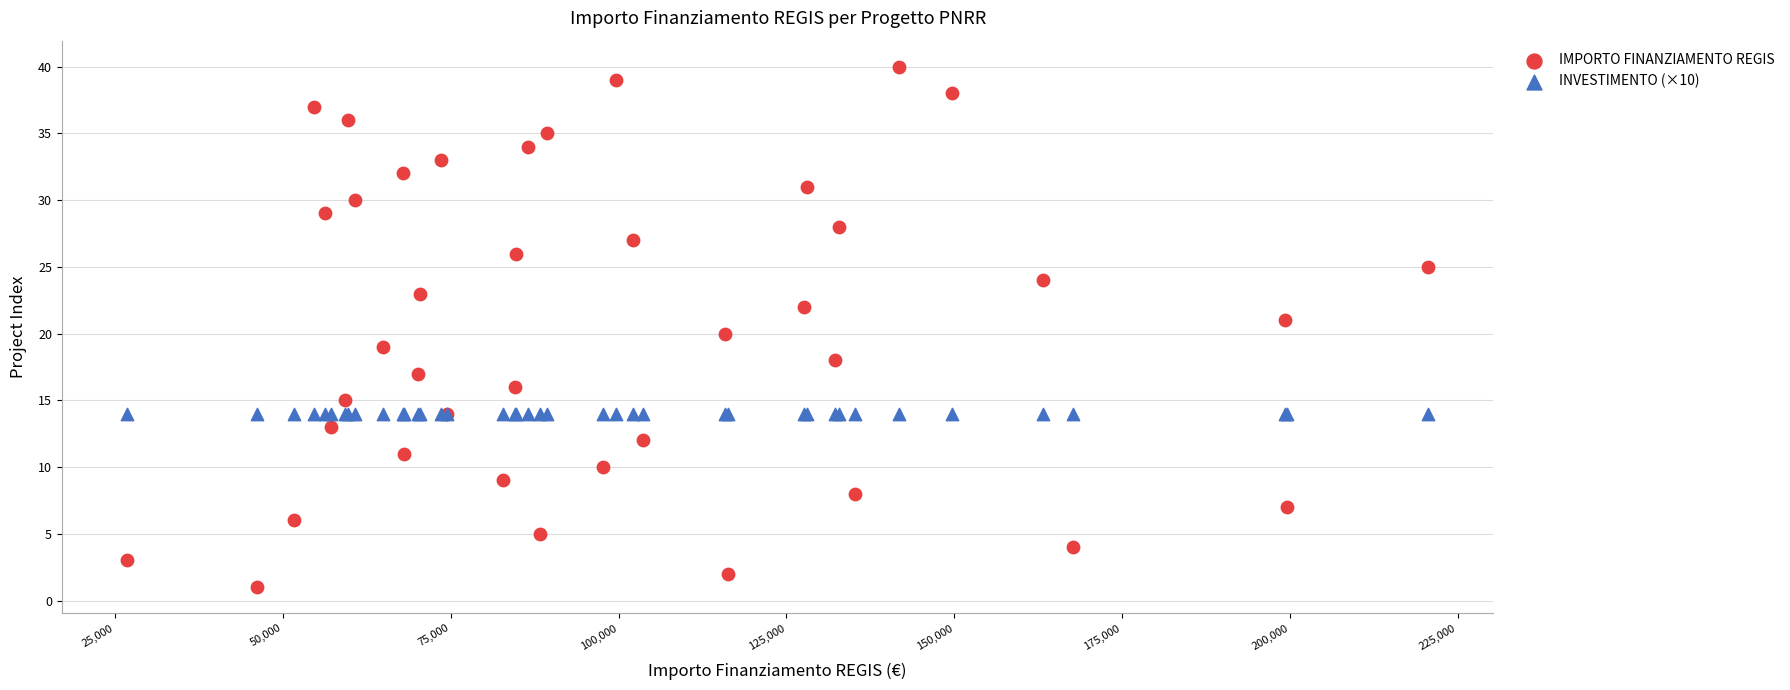

Which series reaches the maximum Y coordinate?

IMPORTO FINANZIAMENTO REGIS